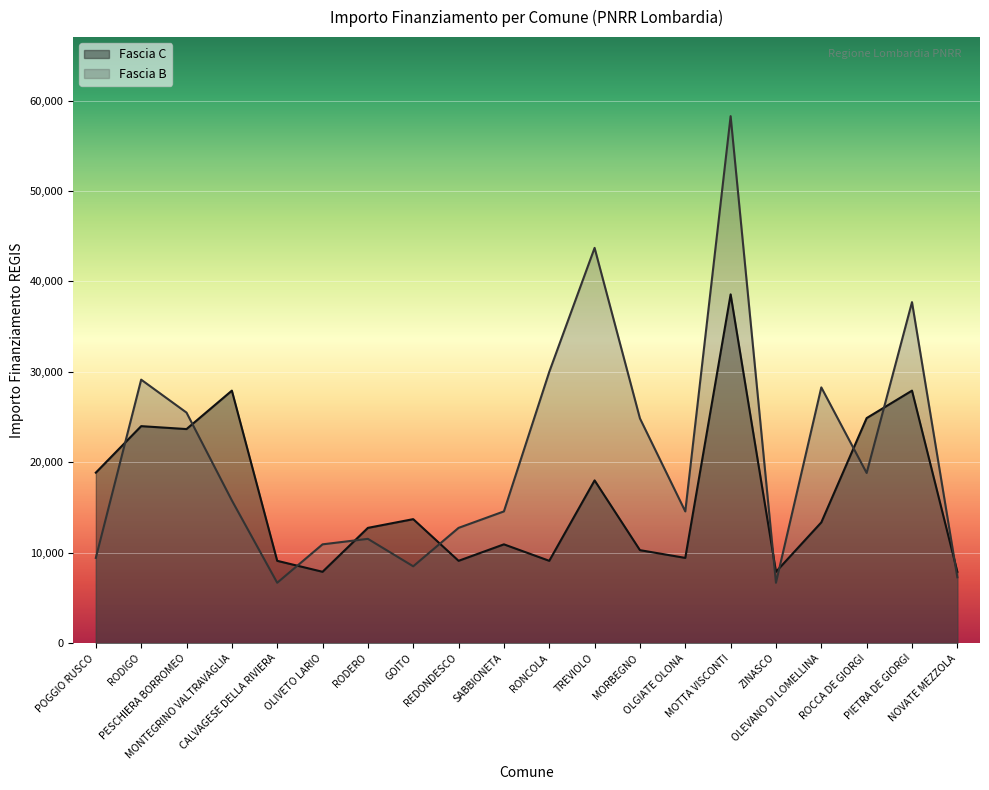

At which category does the chart reach its minimum across all series?

CALVAGESE DELLA RIVIERA